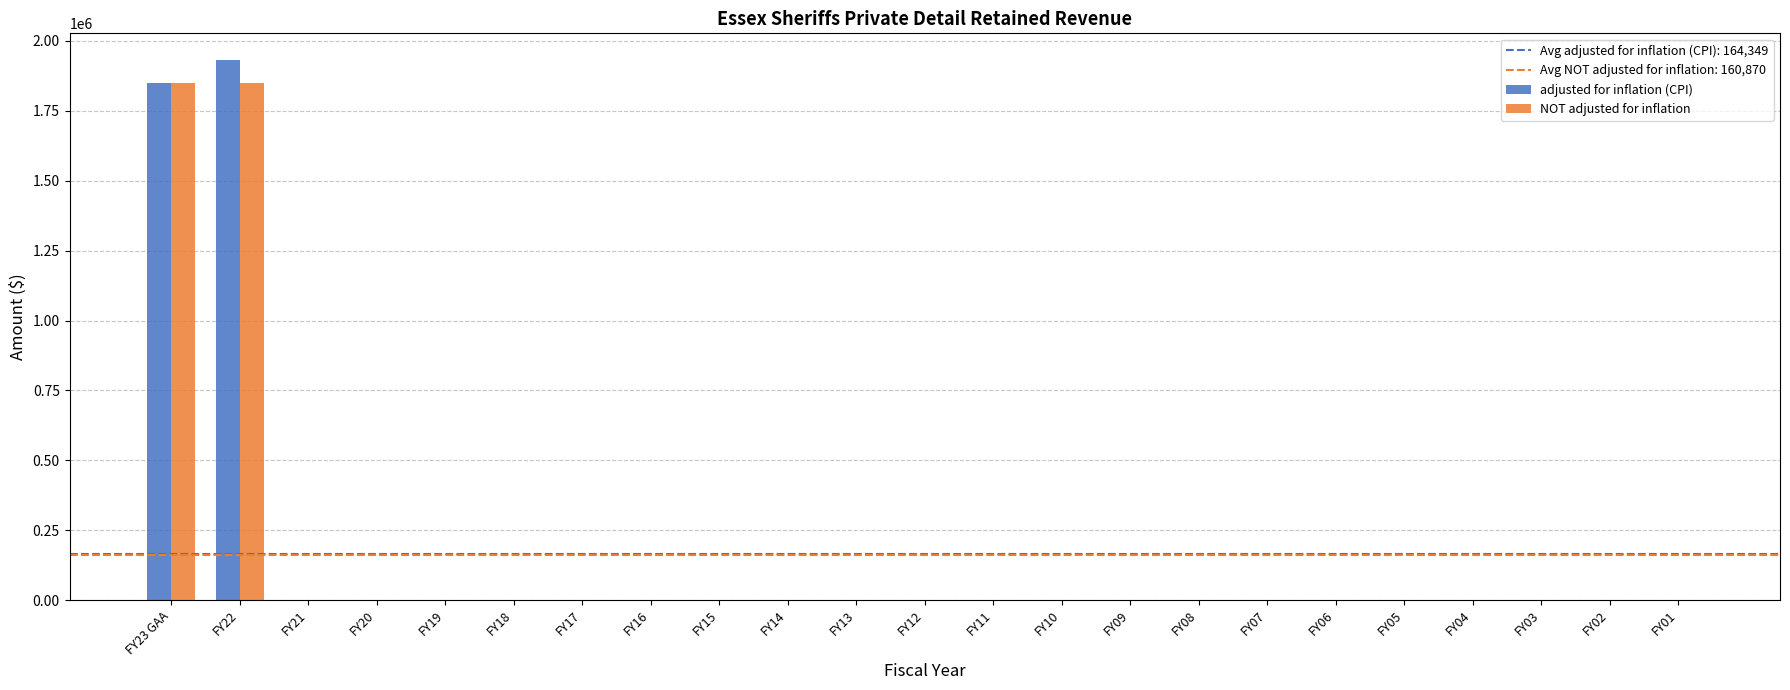

What is the sum of all NOT adjusted for inflation values?

3700000